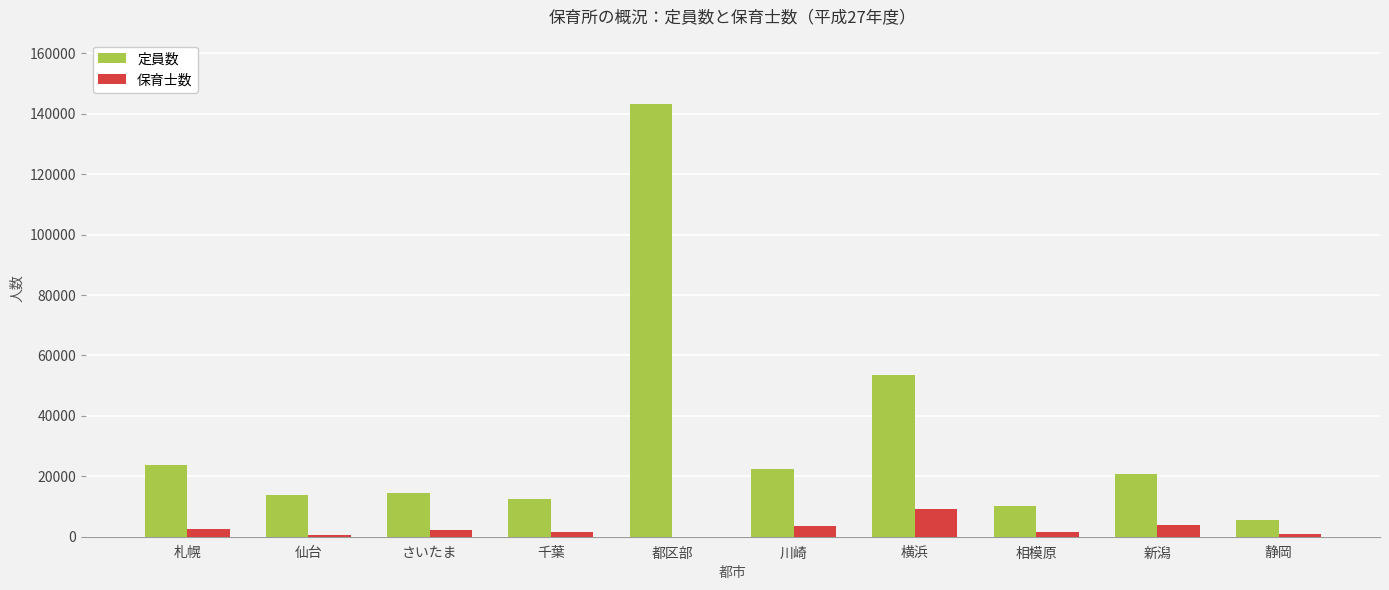

Read the 保育士数 value at 横浜.

9249